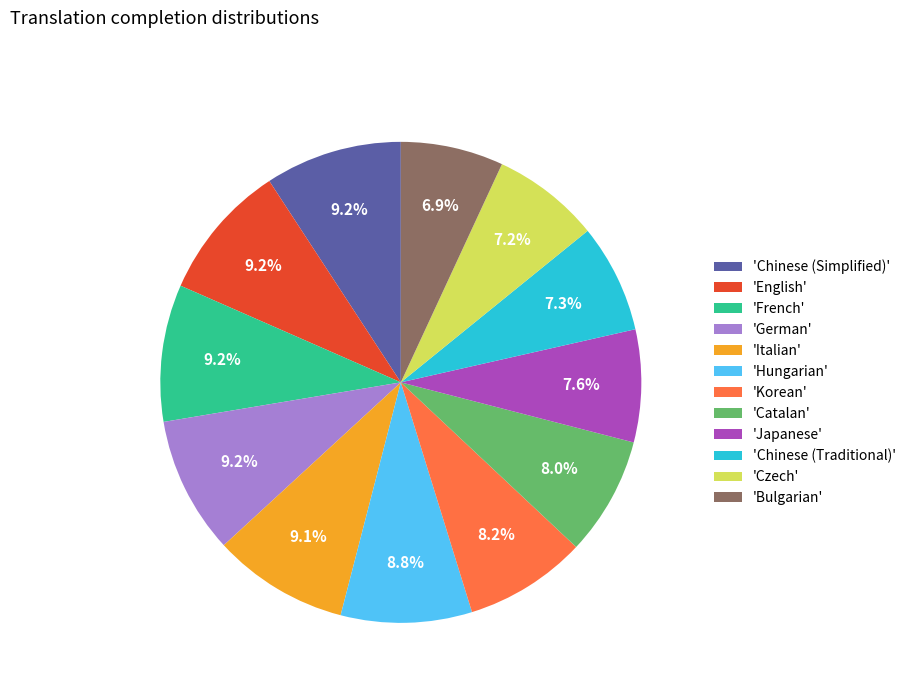

Does 'Catalan' represent more than half of the total?

No